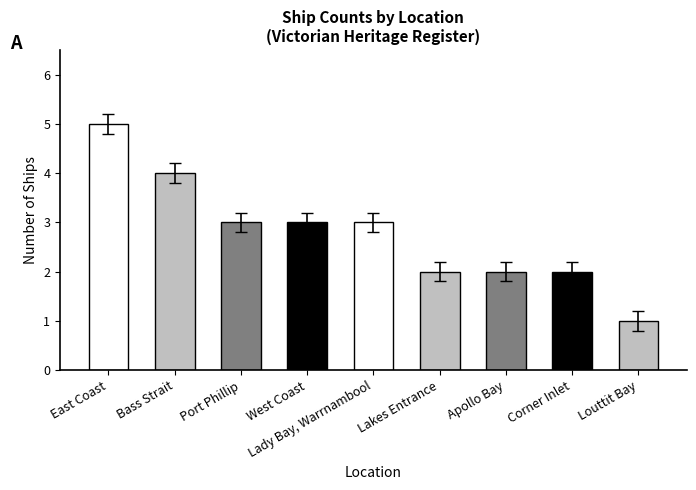

Which has a higher value, Bass Strait or Lady Bay, Warrnambool?

Bass Strait